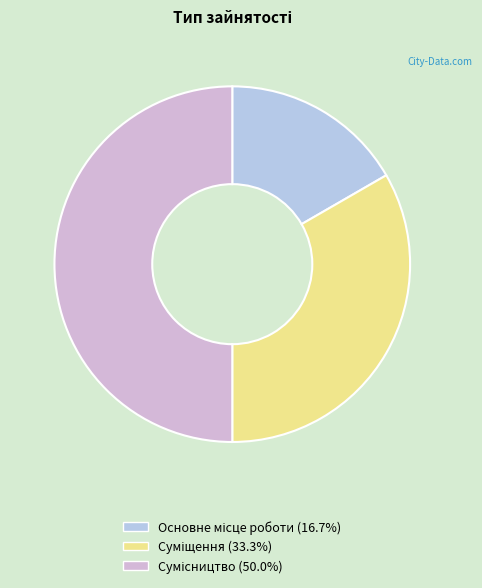

How many segments does this pie chart have?

3